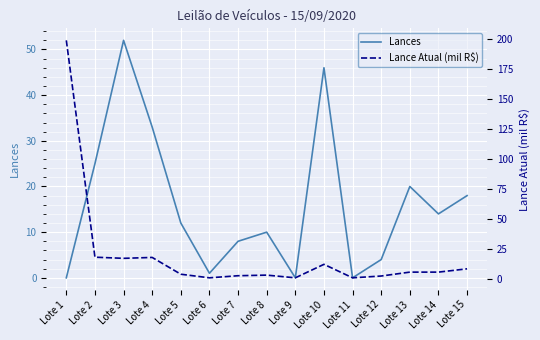

Where do Lances and Lance Atual (mil R$) first cross each other?

Lote 1 and Lote 2